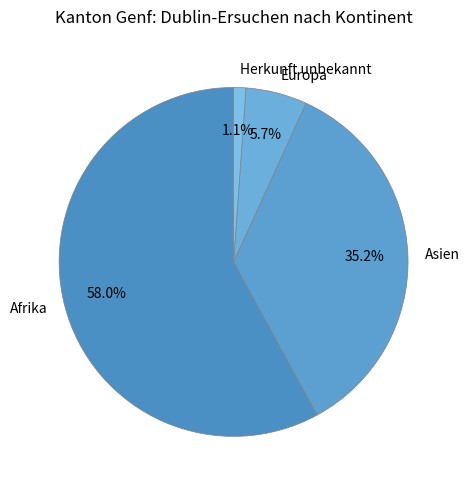

How many slices are in this pie chart?

4